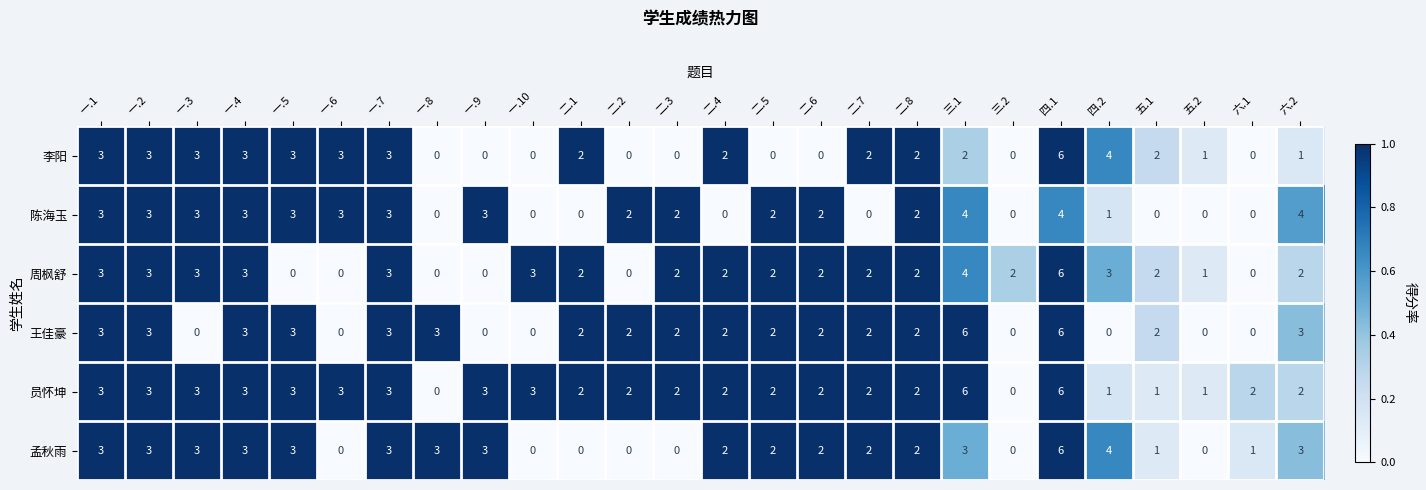

Count the 陈海玉 values in the range 0 to 3.

23